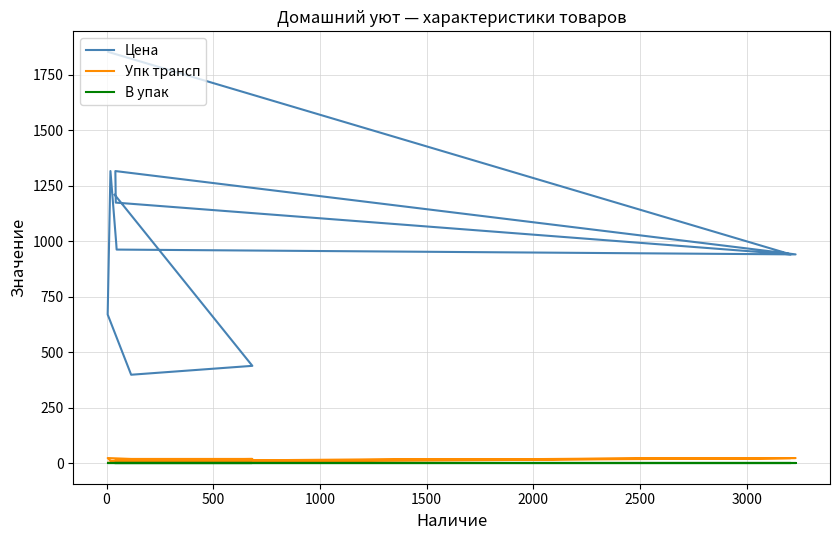

True or false: В упак and Упк трансп cross at least once.

False